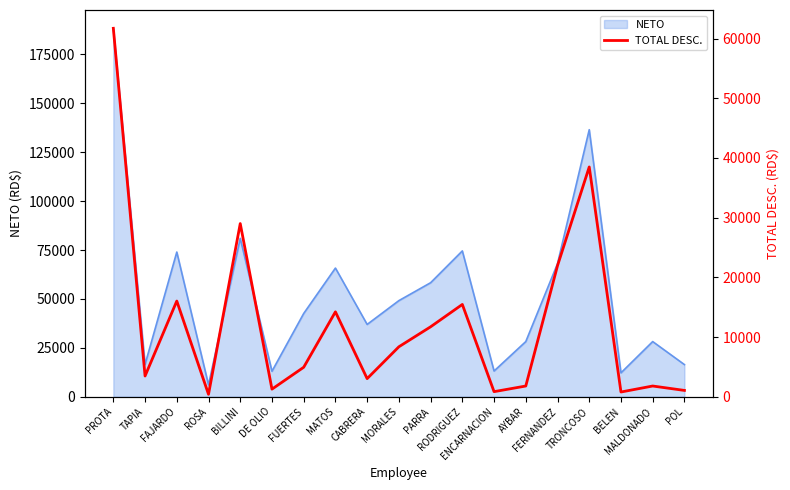

Reading right to left, what are all the values shown in this chart?

1059.2	1798.0	793.3	38497.7	21960.3	1798.0	852.4	15463.2	11717.4	8369.3	3035.4	14225.2	4939.4	1272.5	29015.0	408.0	16034.6	3472.9	61726.4